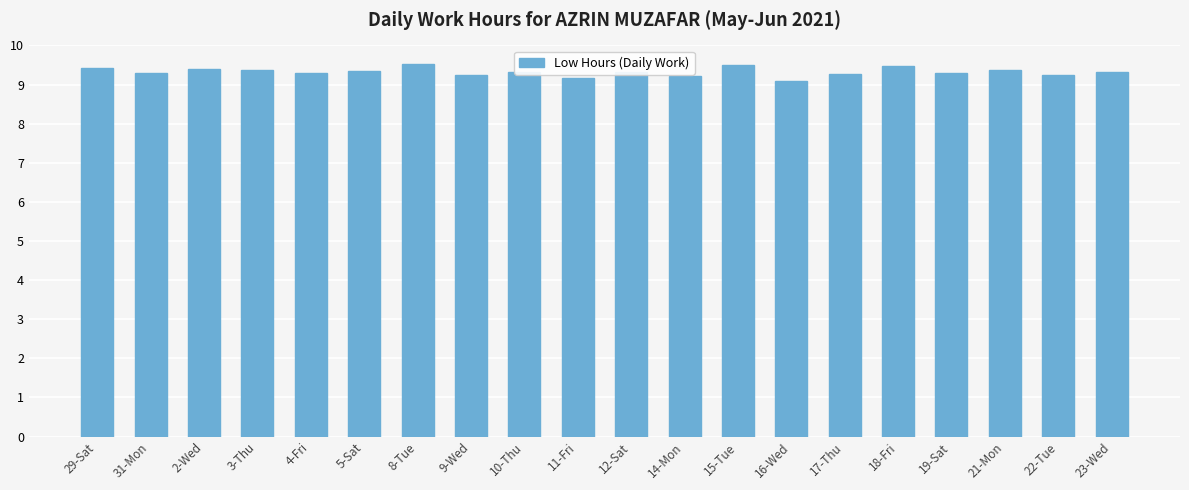

What is the sum of all values?

186.5